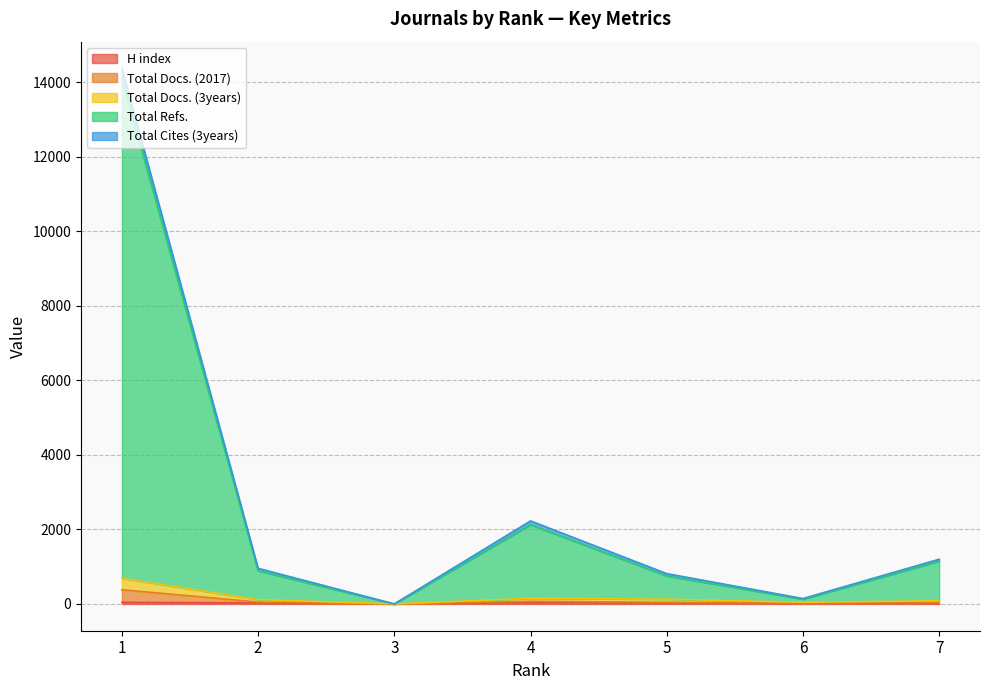

What is the difference between the highest and lowest values at 2?

928